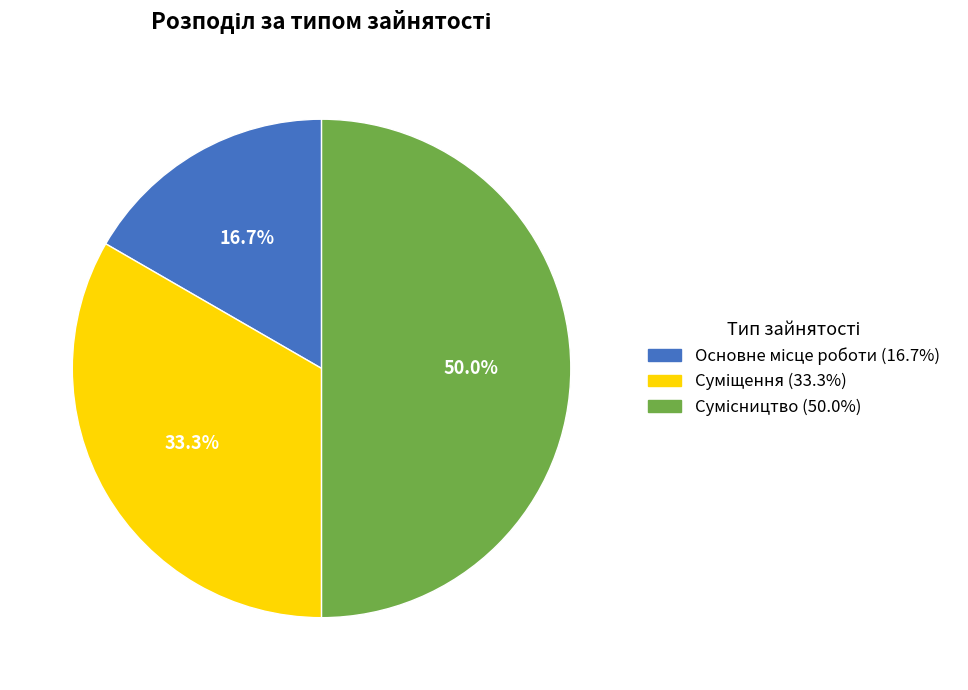

To the nearest percent, what is the average slice percentage?

33%